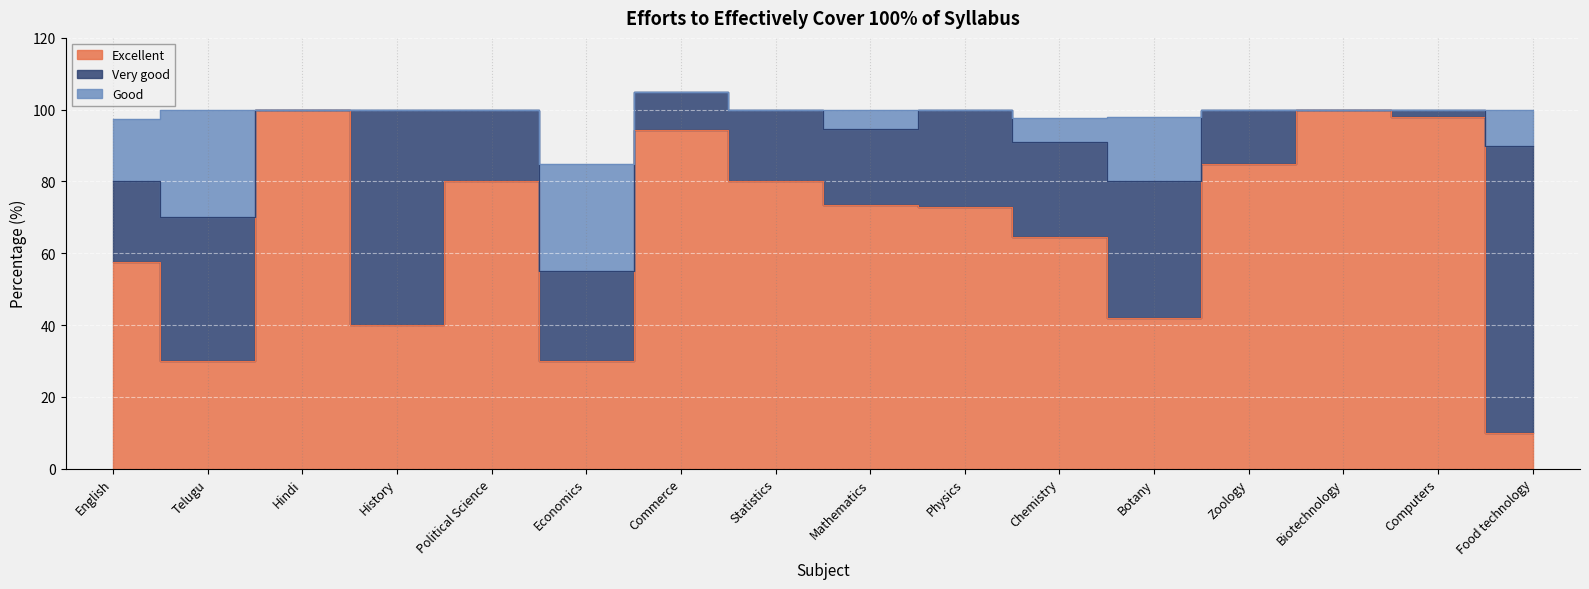

Reading right to left, list all the values displayed in this chart.

Excellent: Food technology=10.0	Computers=98.0	Biotechnology=100.0	Zoology=85.0	Botany=42.0	Chemistry=64.4	Physics=73.0	Mathematics=73.3	Statistics=80.0	Commerce=94.4	Economics=30.0	Political Science=80.0	History=40.0	Hindi=100.0	Telugu=30.0	English=57.5
Very good: Food technology=80.0	Computers=2.0	Biotechnology=0.0	Zoology=15.0	Botany=38.0	Chemistry=26.6	Physics=27.0	Mathematics=21.3	Statistics=20.0	Commerce=10.5	Economics=25.0	Political Science=20.0	History=60.0	Hindi=0.0	Telugu=40.0	English=22.5
Good: Food technology=10.0	Computers=0.0	Biotechnology=0.0	Zoology=0.0	Botany=18.0	Chemistry=6.6	Physics=0.0	Mathematics=5.3	Statistics=0.0	Commerce=0.0	Economics=30.0	Political Science=0.0	History=0.0	Hindi=0.0	Telugu=30.0	English=17.5